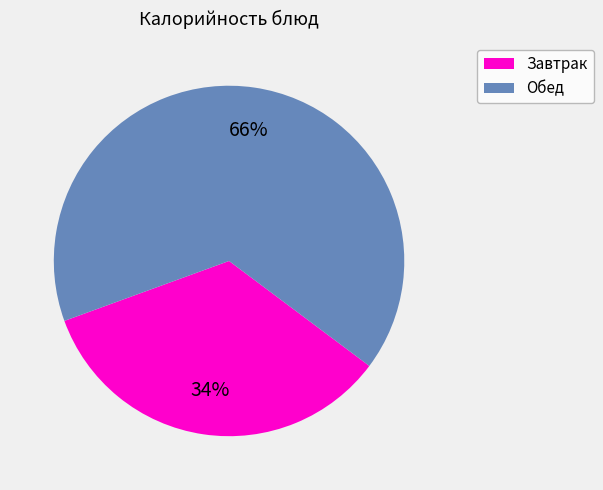

Is there a majority slice in this chart?

Yes